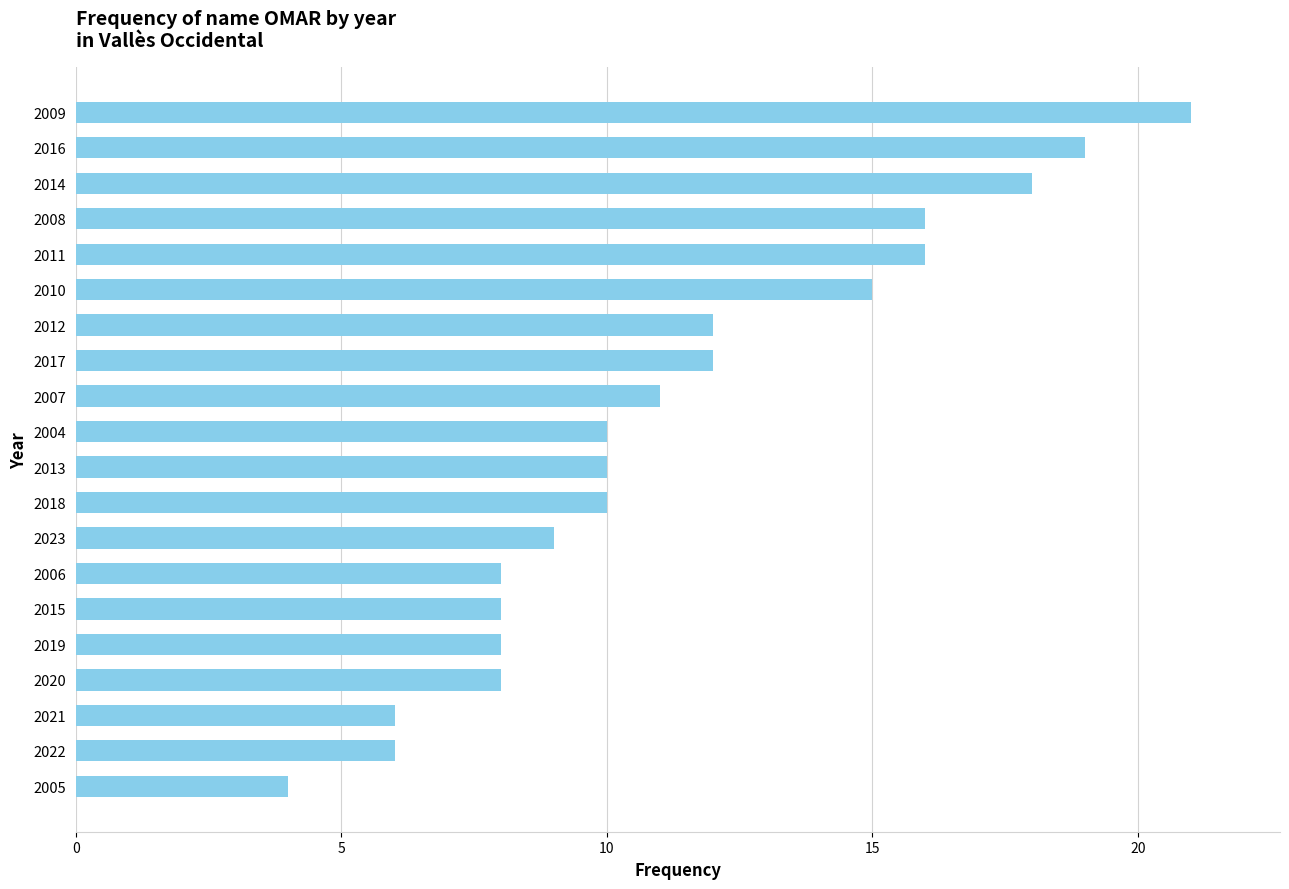

Approximately how many times larger is the value at 2009 compared to 2004?

2.1